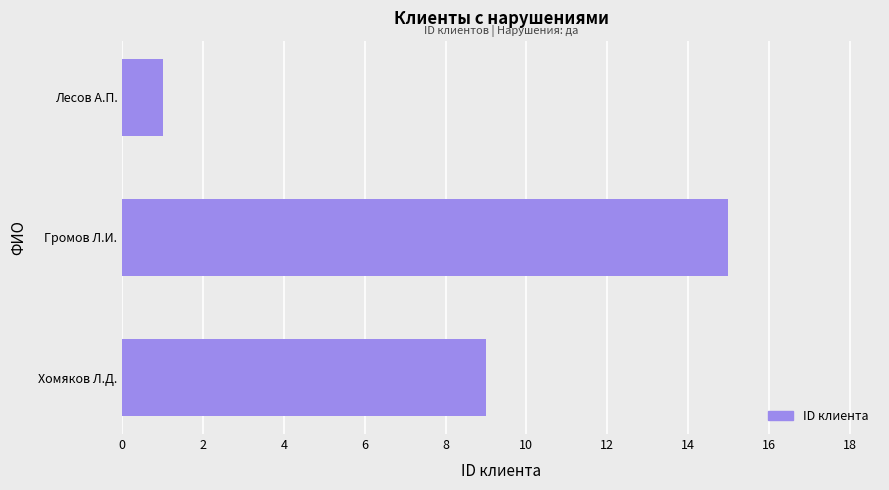

Does the chart contain any negative values?

No